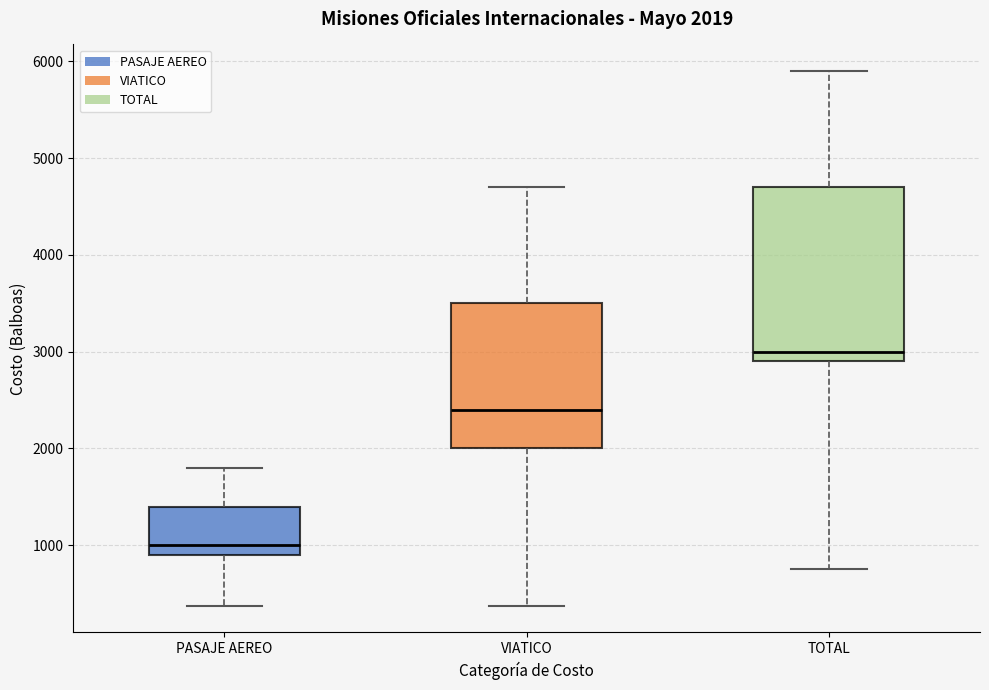

Which box is the tallest, from its lower edge to its upper edge?

TOTAL